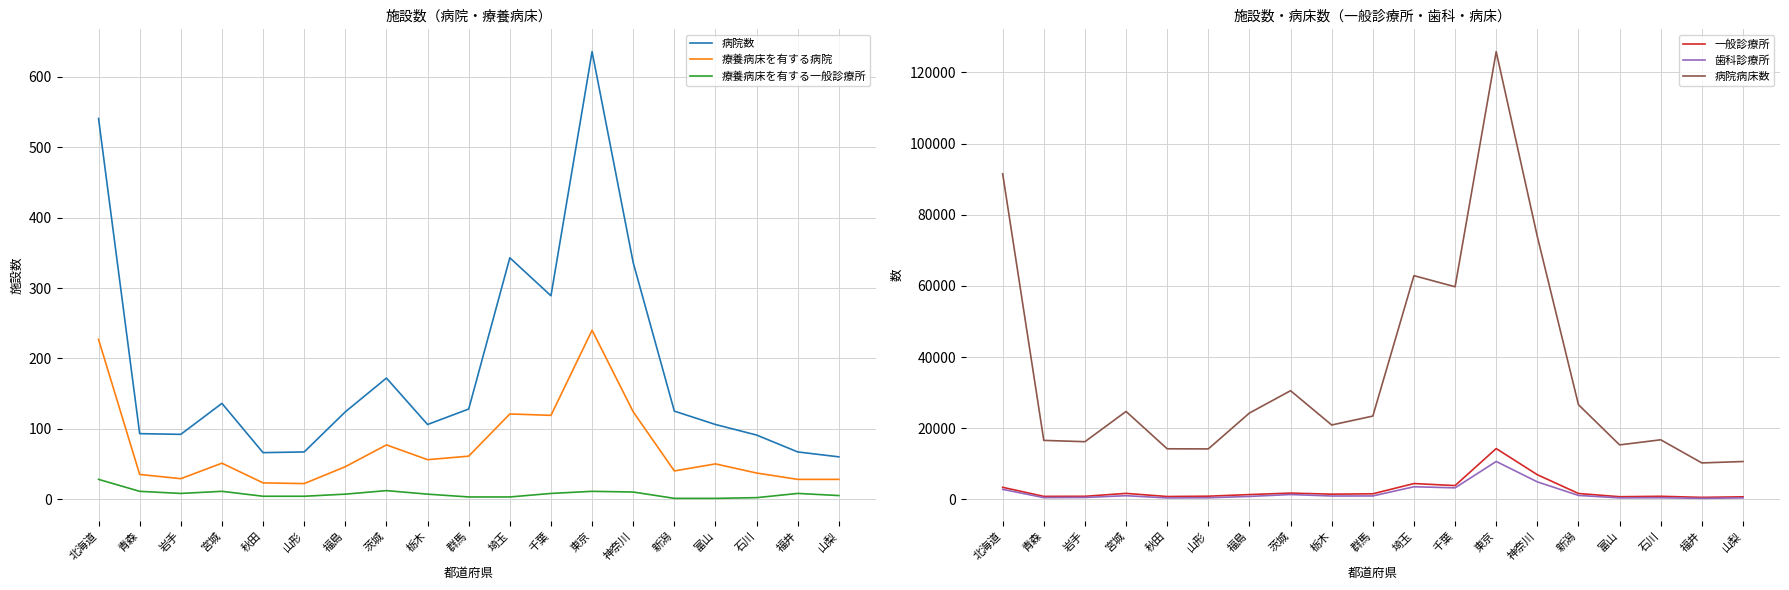

Reading left to right, extract all data points from this chart.

病院数: 北海道=541	青森=93	岩手=92	宮城=136	秋田=66	山形=67	福島=124	茨城=172	栃木=106	群馬=128	埼玉=343	千葉=289	東京=636	神奈川=336	新潟=125	富山=106	石川=91	福井=67	山梨=60
療養病床を有する病院: 北海道=227	青森=35	岩手=29	宮城=51	秋田=23	山形=22	福島=46	茨城=77	栃木=56	群馬=61	埼玉=121	千葉=119	東京=240	神奈川=124	新潟=40	富山=50	石川=37	福井=28	山梨=28
療養病床を有する一般診療所: 北海道=28	青森=11	岩手=8	宮城=11	秋田=4	山形=4	福島=7	茨城=12	栃木=7	群馬=3	埼玉=3	千葉=8	東京=11	神奈川=10	新潟=1	富山=1	石川=2	福井=8	山梨=5
一般診療所: 北海道=3407	青森=864	岩手=885	宮城=1698	秋田=822	山形=911	福島=1367	茨城=1780	栃木=1479	群馬=1581	埼玉=4466	千葉=3894	東京=14295	神奈川=6948	新潟=1670	富山=764	石川=882	福井=580	山梨=742
歯科診療所: 北海道=2840	青森=506	岩手=557	宮城=1053	秋田=428	山形=475	福島=843	茨城=1380	栃木=965	群馬=980	埼玉=3565	千葉=3258	東京=10671	神奈川=4935	新潟=1129	富山=438	石川=480	福井=302	山梨=431
病院病床数: 北海道=91491	青森=16594	岩手=16224	宮城=24727	秋田=14230	山形=14198	福島=24282	茨城=30553	栃木=20920	群馬=23425	埼玉=62883	千葉=59760	東京=125822	神奈川=73850	新潟=26620	富山=15327	石川=16758	福井=10260	山梨=10654